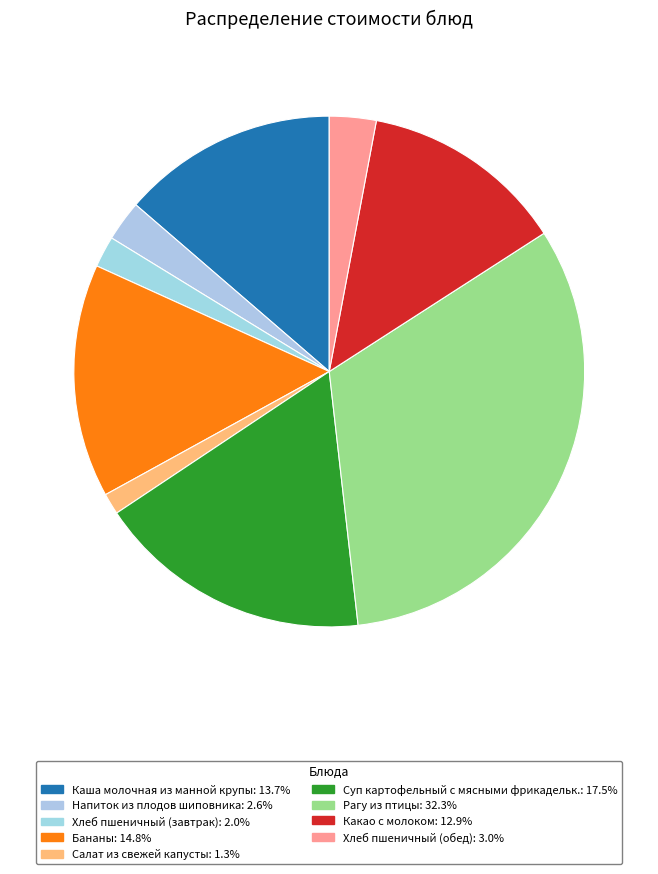

Rank the categories by value from lowest to highest.

Салат из свежей капусты, Хлеб пшеничный (завтрак), Напиток из плодов шиповника, Хлеб пшеничный (обед), Какао с молоком, Каша молочная из манной крупы, Бананы, Суп картофельный с мясными фрикадельк., Рагу из птицы